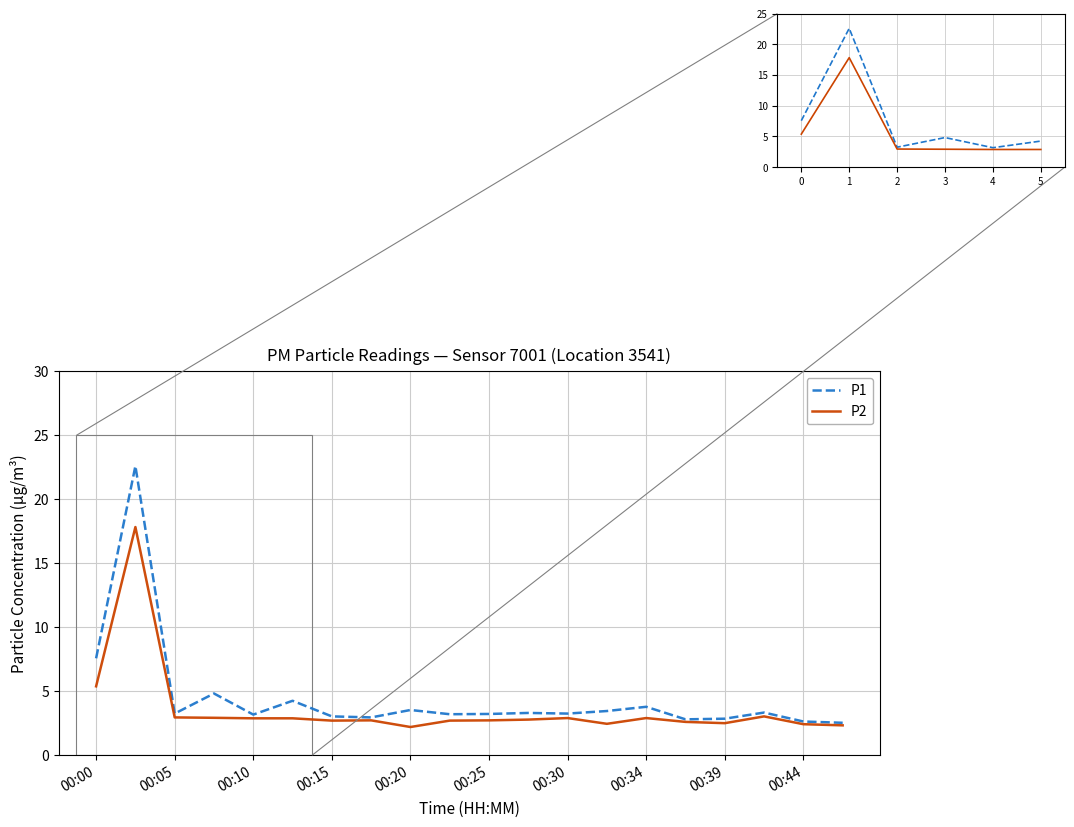

True or false: P2 has more than 2 interior local peaks.

False